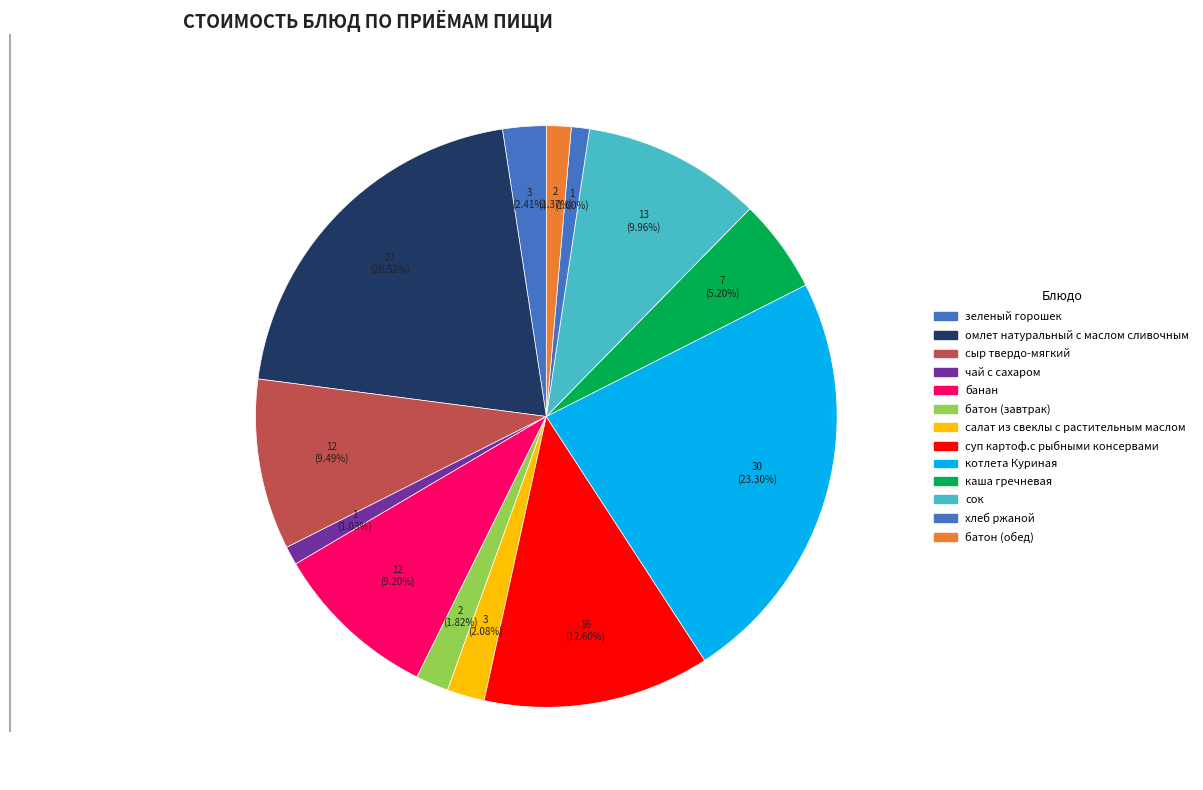

How many slices are in this pie chart?

13